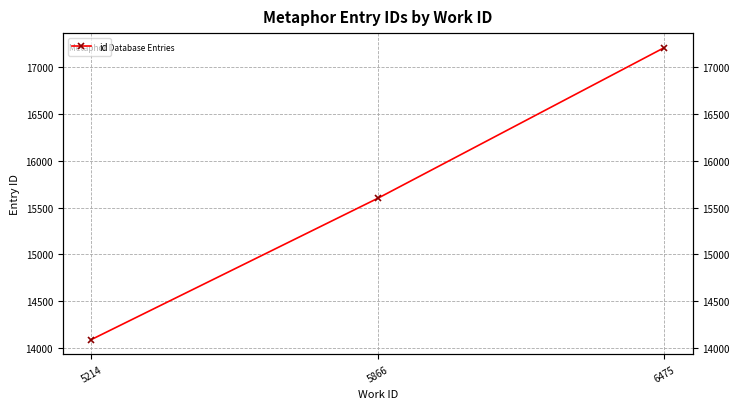

Does the chart display data point markers on the line(s)?

Yes